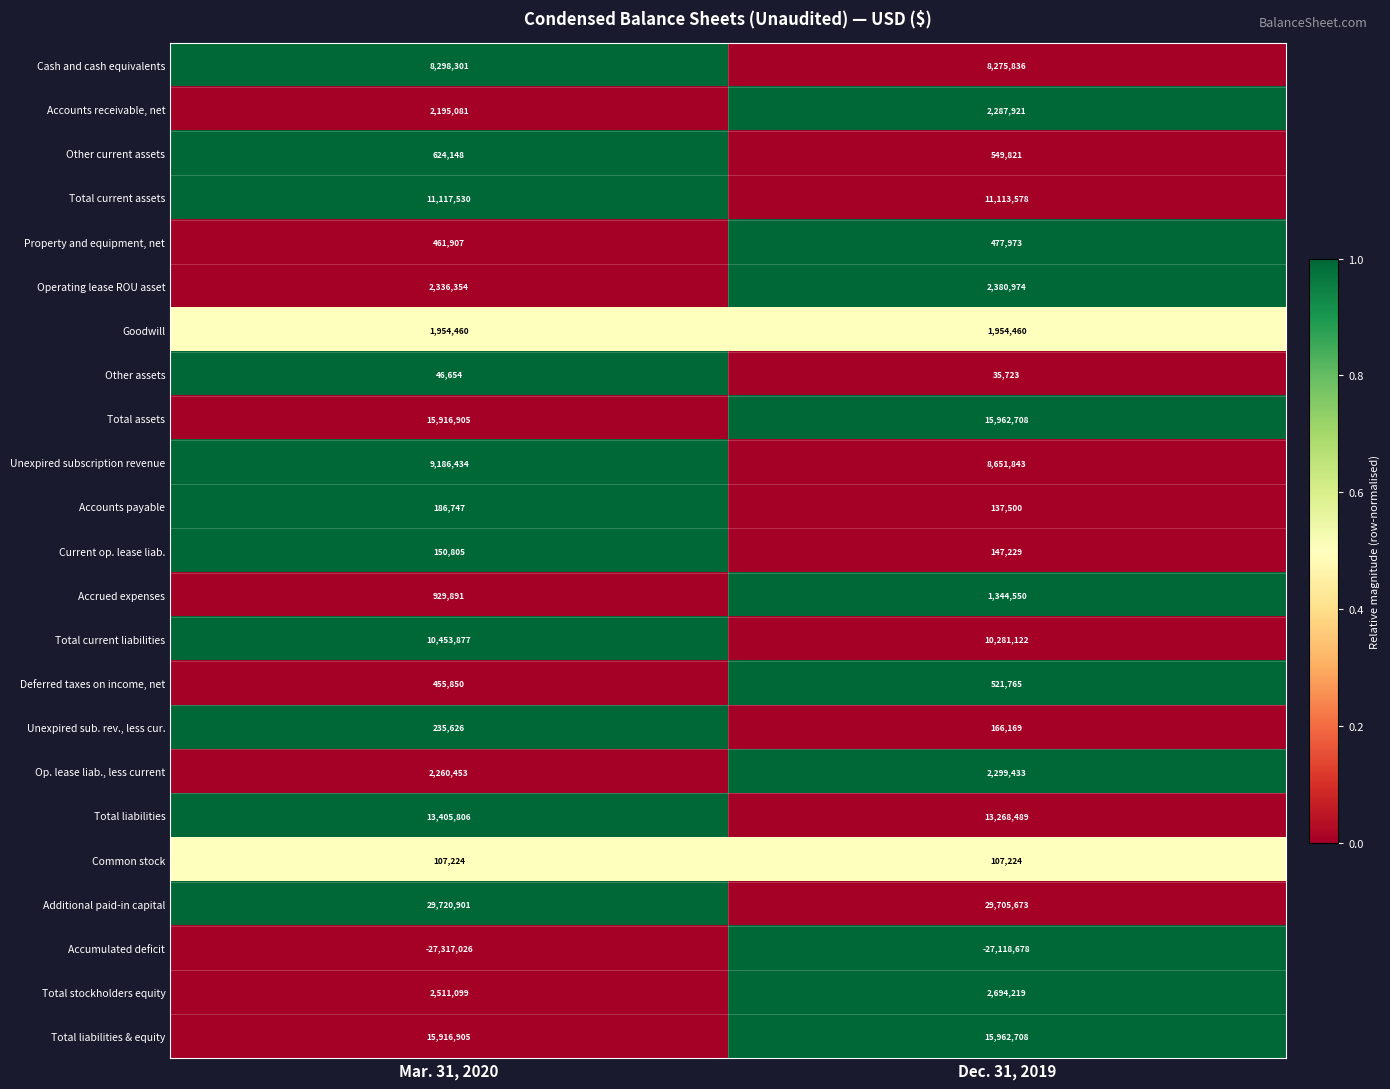

At which label is Total liabilities closest to 13337147?

Dec. 31, 2019